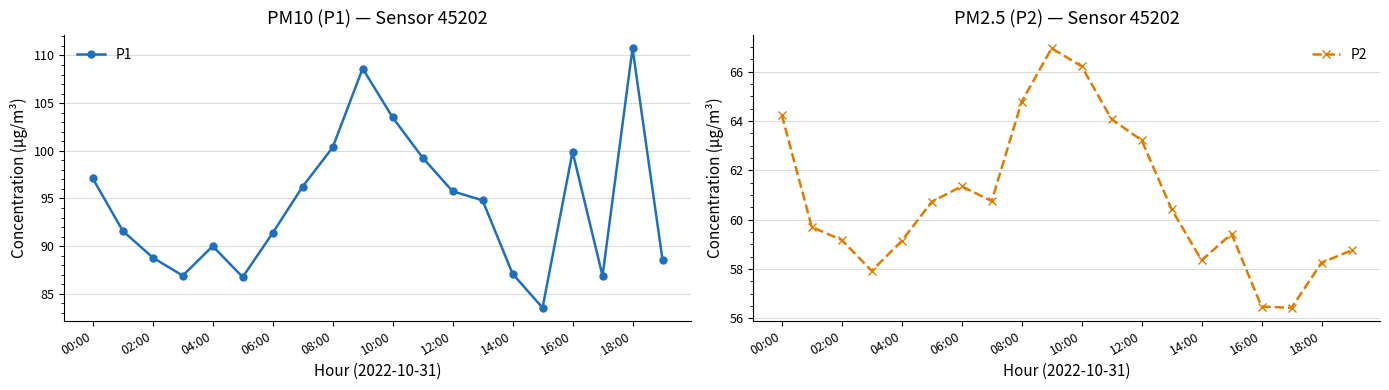

What is the approximate value of P1 at 12:00?

95.8